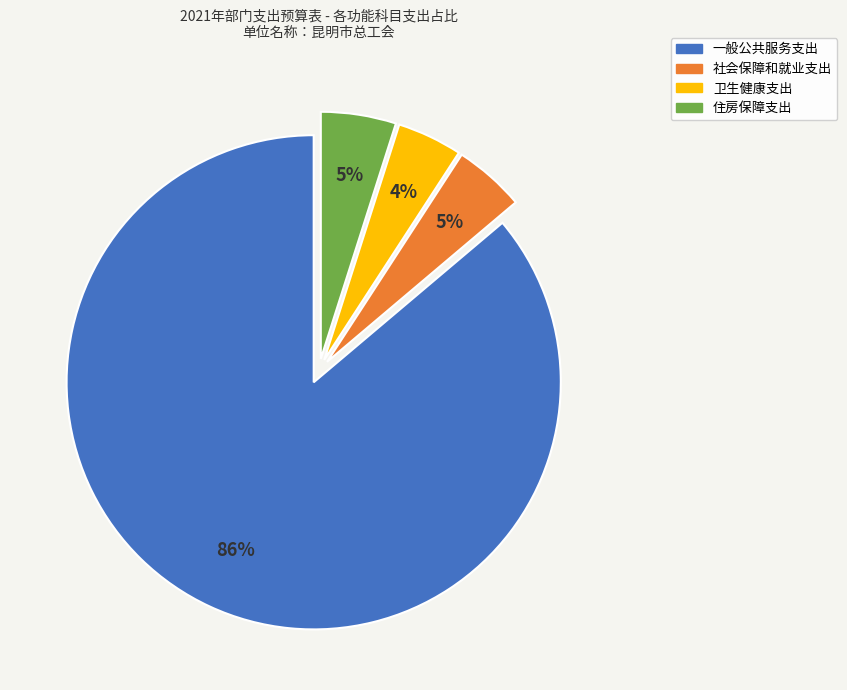

To the nearest percent, what portion does 社会保障和就业支出 represent?

5%